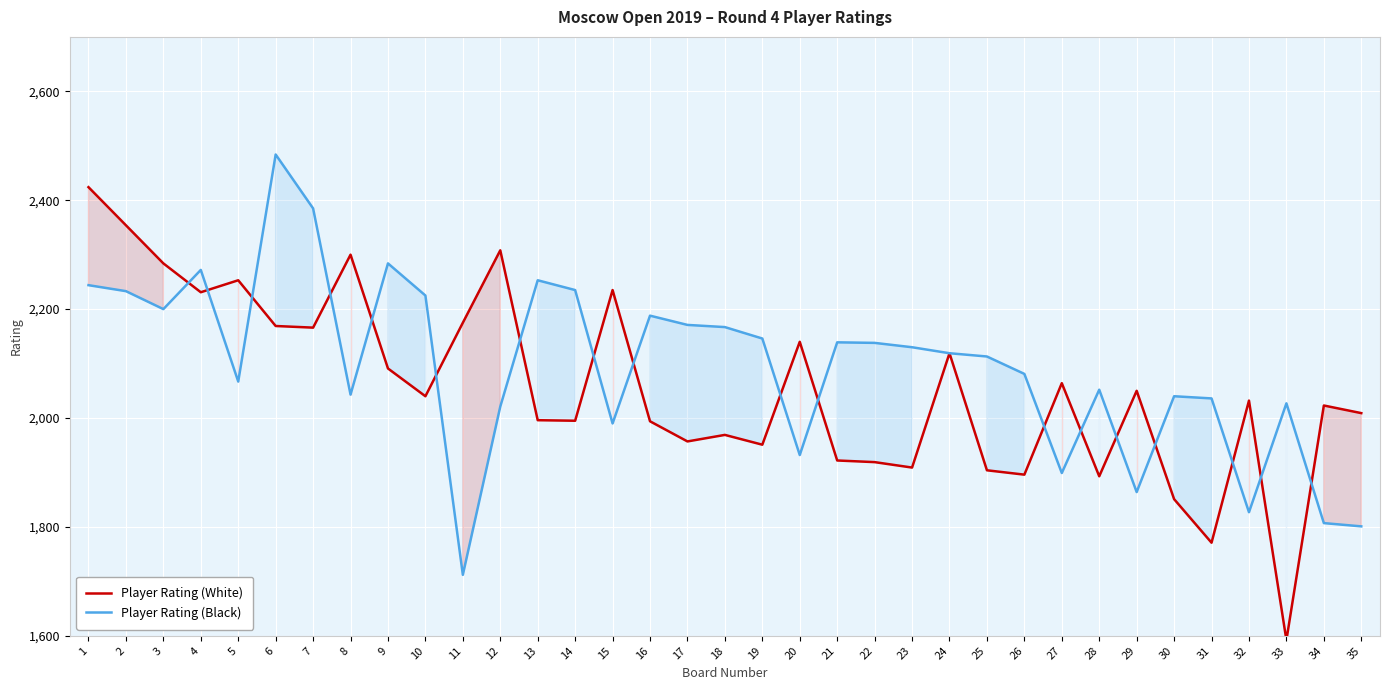

The value of Player Rating (Black) at 25 is 3483. True or false?

False